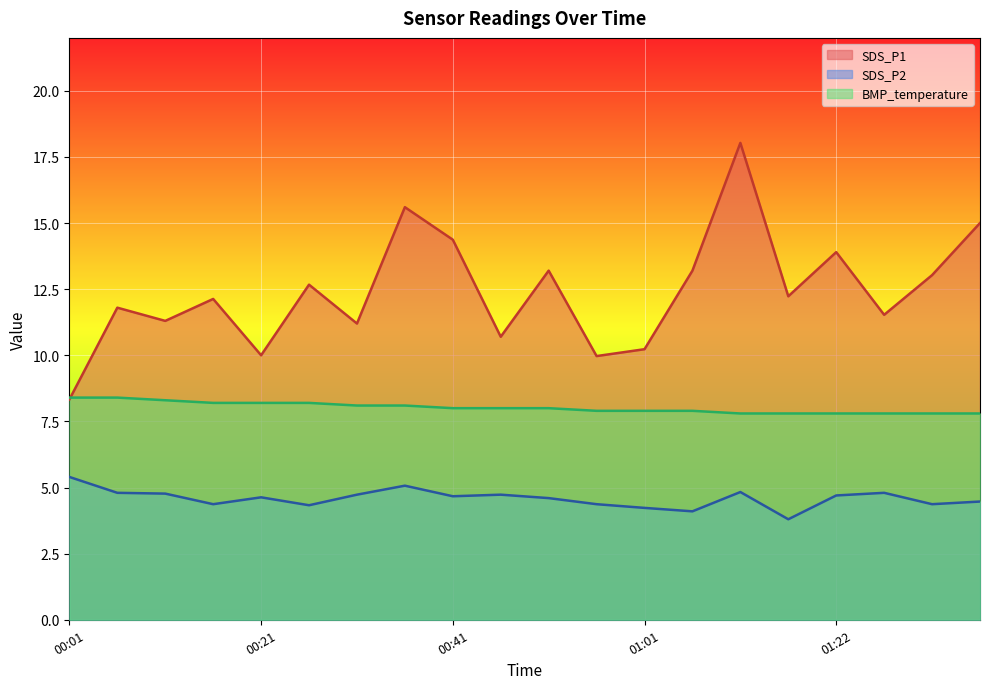

Rank the series by their average value, from lowest to highest.

SDS_P2, BMP_temperature, SDS_P1